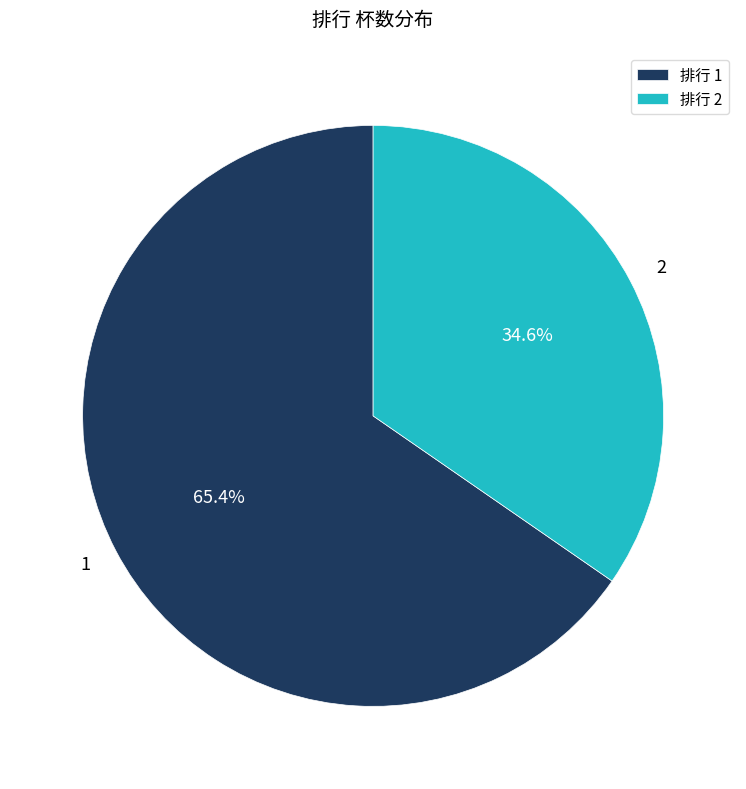

To the nearest percent, what is the combined percentage of 2 and 1?

100%